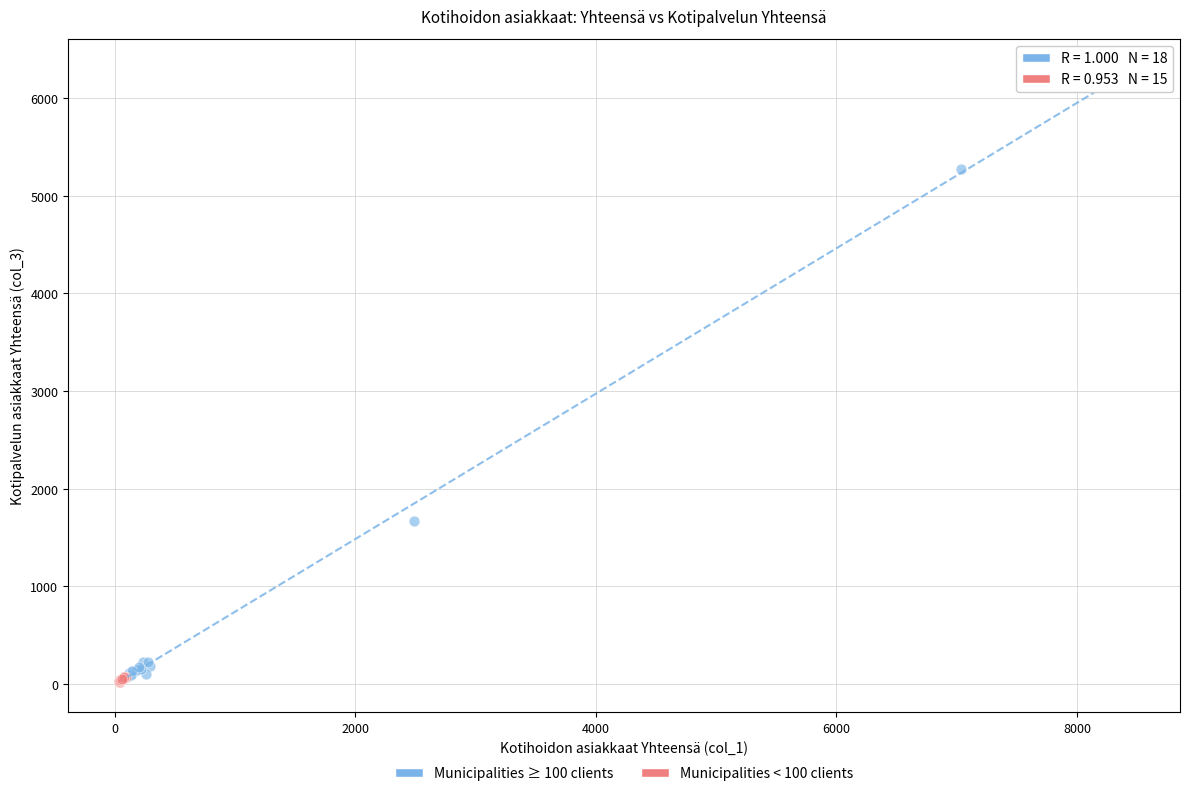

Which series contains the highest Y value?

Municipalities ≥ 100 clients